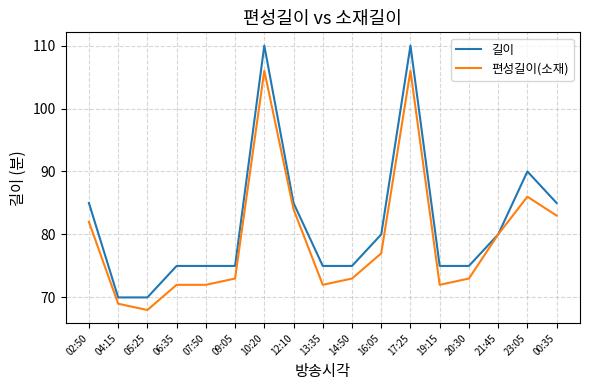

What is the average value of the 편성길이(소재) series?

79